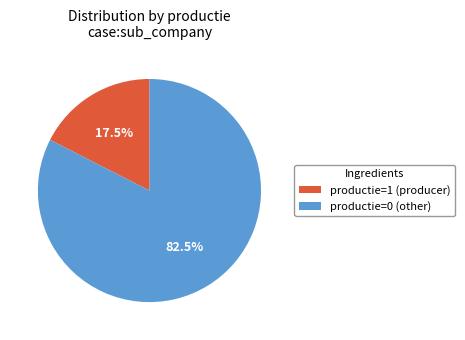

How much of the chart is everything except productie=0 (other)?

17.5%